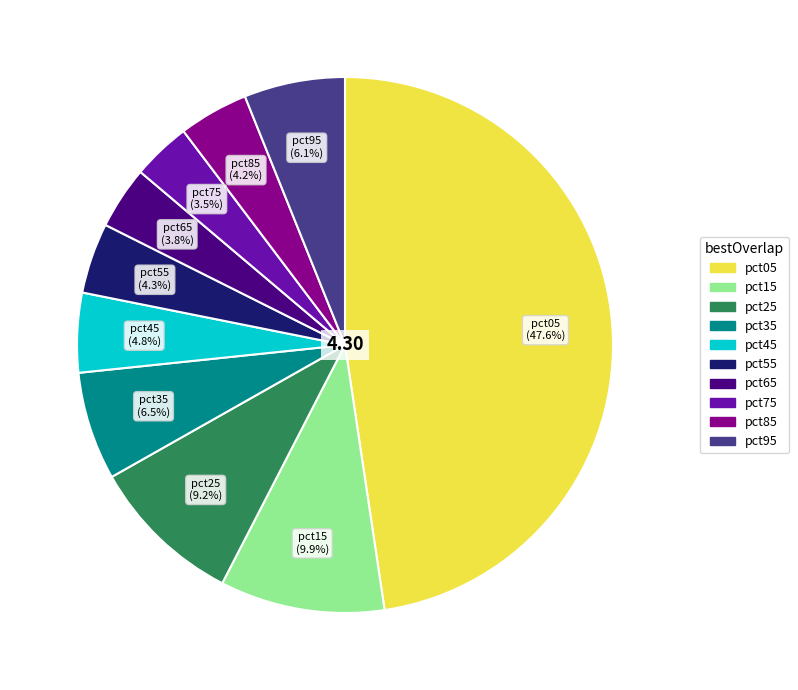

Is there a majority slice in this chart?

No